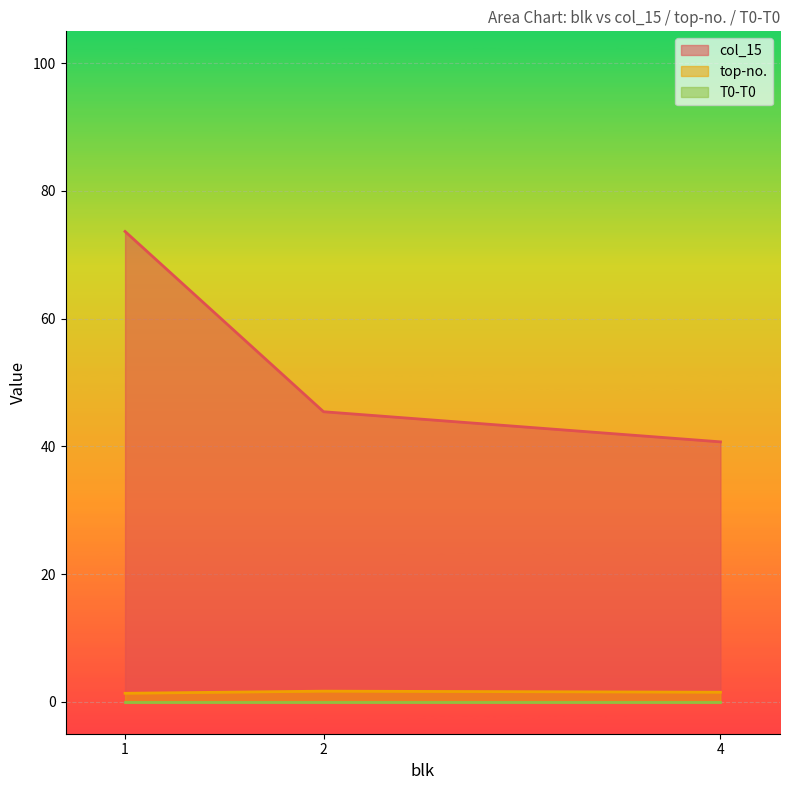

Which series has the largest total across all categories?

col_15